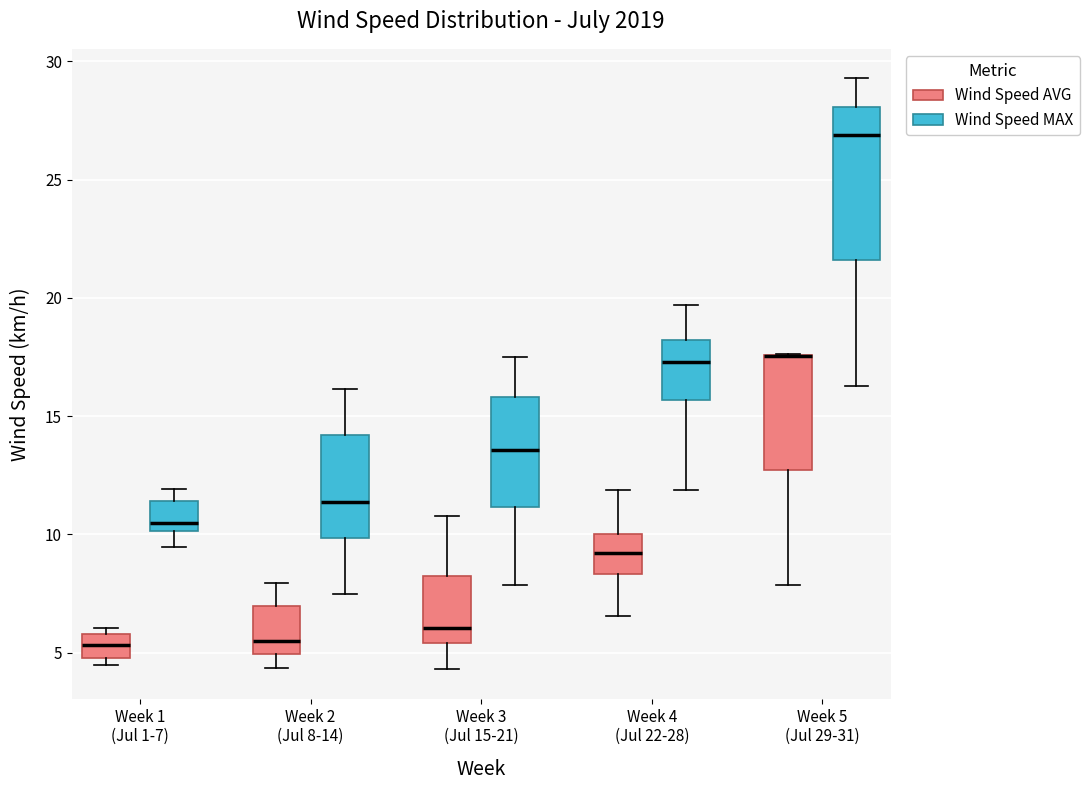

Which box is the tallest, from its lower edge to its upper edge?

Week 5 (Jul 29-31) (Wind Speed MAX)